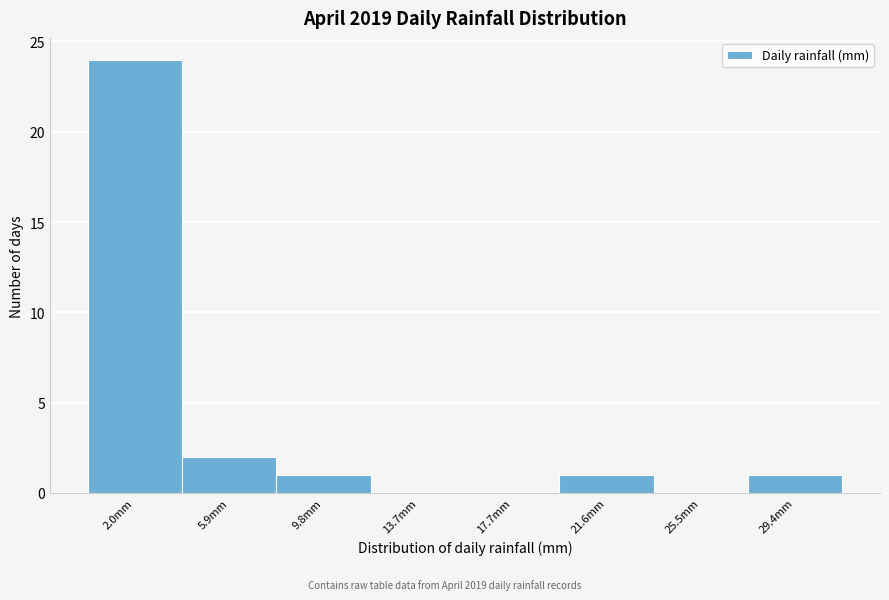

Which range on the x-axis has the tallest bar?

0.0 to 4.0